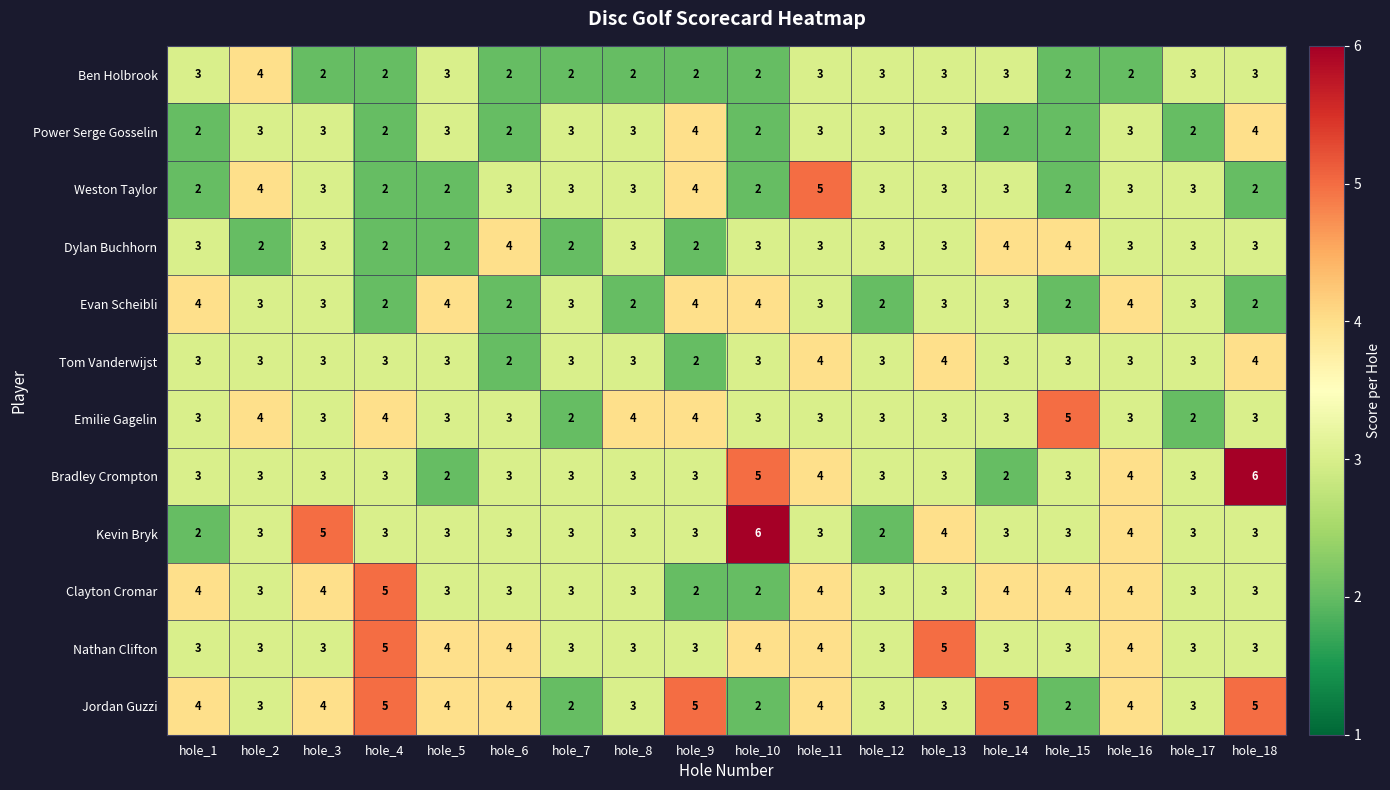

At which category is the sum across all series the highest?

hole_11